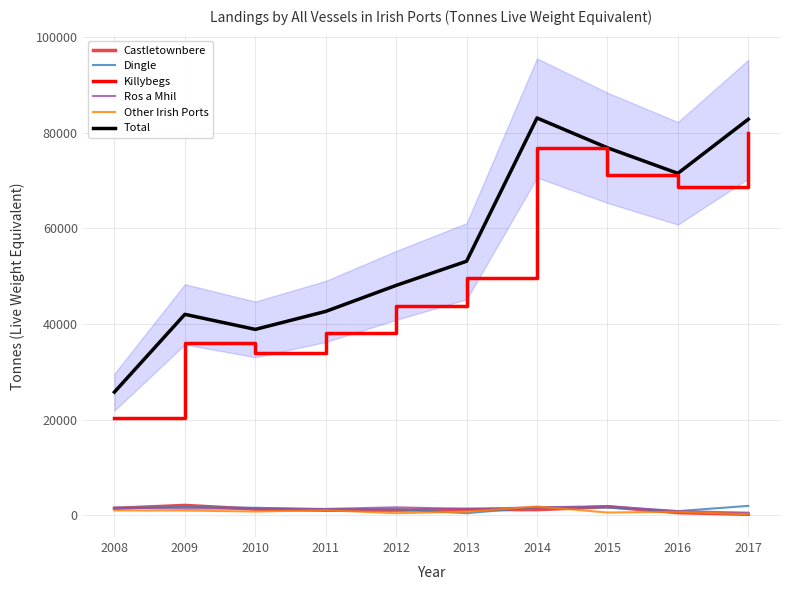

Reading right to left, transcribe all the data shown in this chart.

Castletownbere: 2017=184	2016=513	2015=1757	2014=1139	2013=1187	2012=1040	2011=1024	2010=1253	2009=2030	2008=1403
Dingle: 2017=1931	2016=835	2015=1592	2014=1678	2013=400	2012=1239	2011=1231	2010=1534	2009=1684	2008=1529
Killybegs: 2017=79995	2016=68599	2015=71086	2014=76831	2013=49504	2012=43739	2011=38040	2010=33933	2009=35966	2008=20290
Ros a Mhil: 2017=513	2016=845	2015=1865	2014=1622	2013=1313	2012=1632	2011=1296	2010=1381	2009=1363	2008=1536
Other Irish Ports: 2017=185	2016=704	2015=542	2014=1803	2013=704	2012=405	2011=1020	2010=754	2009=956	2008=980
Total: 2017=82809	2016=71497	2015=76840	2014=83072	2013=53108	2012=48055	2011=42612	2010=38854	2009=41999	2008=25738